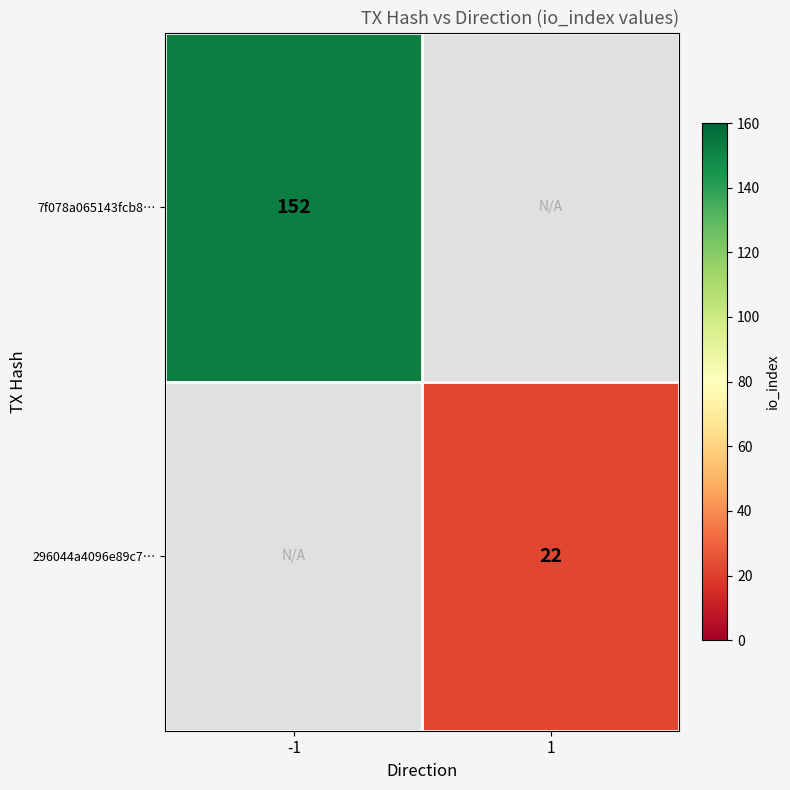

How many series are shown in this chart?

2